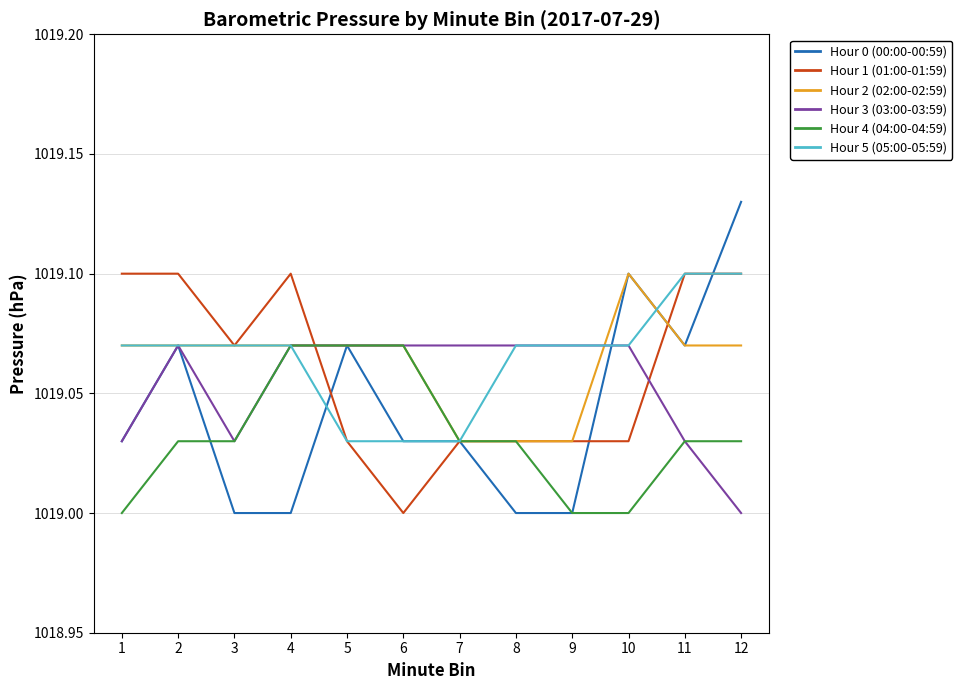

At which category does the chart reach its peak across all series?

12